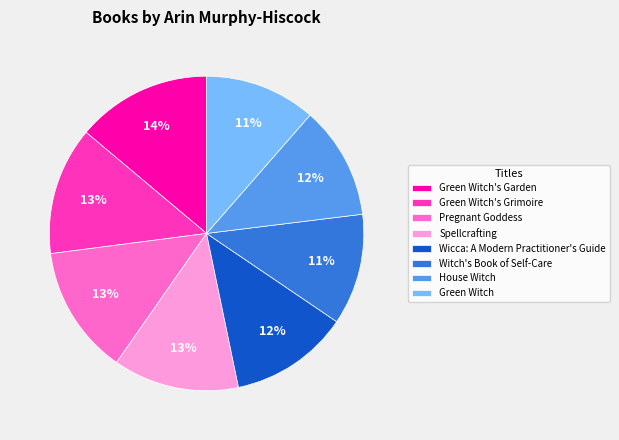

To the nearest percent, what is the combined percentage of Spellcrafting and Pregnant Goddess?

26%